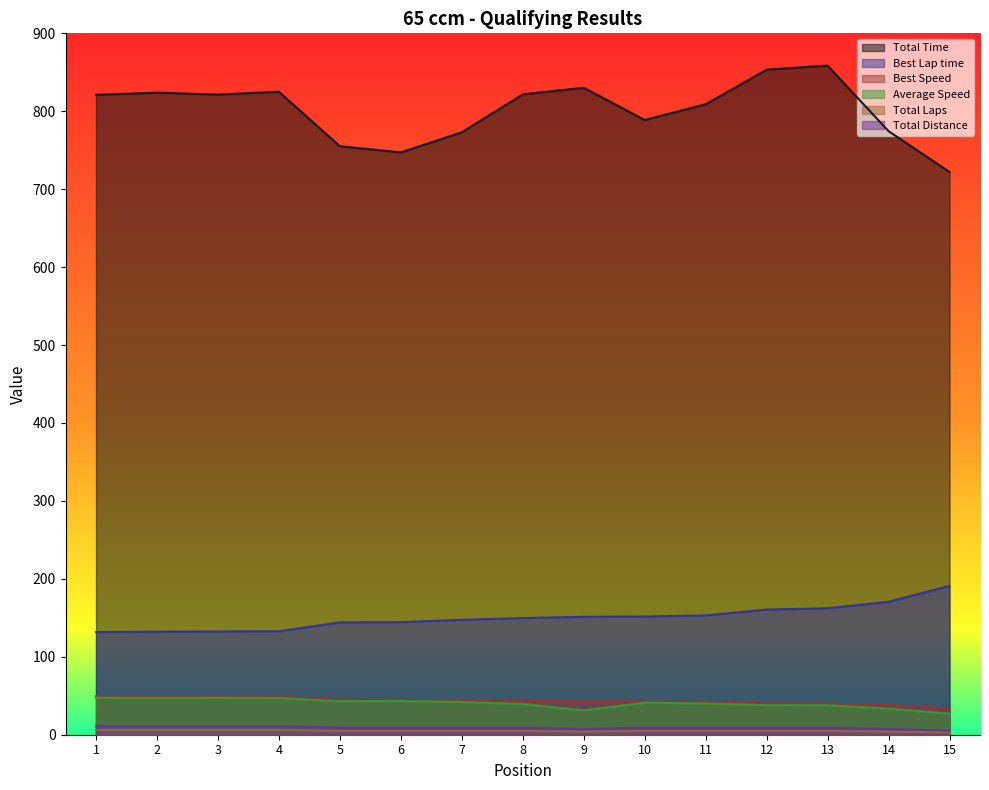

Which series has the widest spread of values?

Total Time